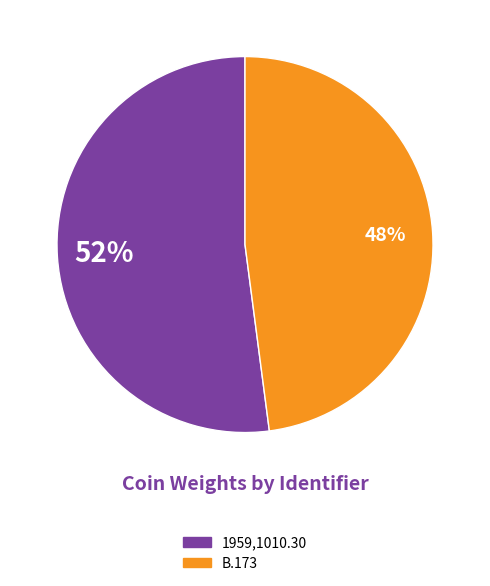

What is the ratio of the value at B.173 to the value at 1959,1010.30?

0.9